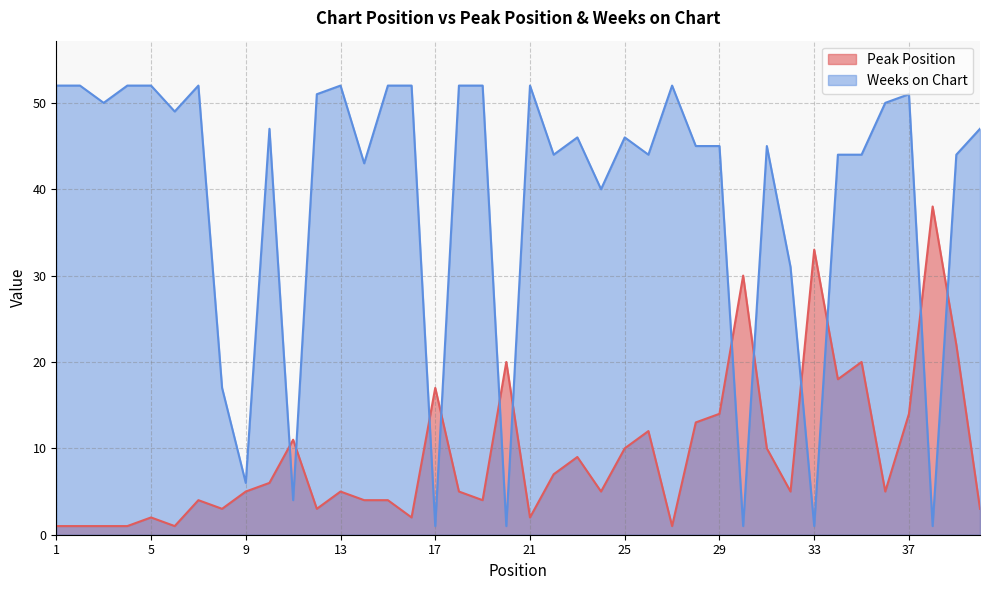

Reading right to left, list all the values displayed in this chart.

Peak Position: 40=3	39=22	38=38	37=14	36=5	35=20	34=18	33=33	32=5	31=10	30=30	29=14	28=13	27=1	26=12	25=10	24=5	23=9	22=7	21=2	20=20	19=4	18=5	17=17	16=2	15=4	14=4	13=5	12=3	11=11	10=6	9=5	8=3	7=4	6=1	5=2	4=1	3=1	2=1	1=1
Weeks on Chart: 40=47	39=44	38=1	37=51	36=50	35=44	34=44	33=1	32=31	31=45	30=1	29=45	28=45	27=52	26=44	25=46	24=40	23=46	22=44	21=52	20=1	19=52	18=52	17=1	16=52	15=52	14=43	13=52	12=51	11=4	10=47	9=6	8=17	7=52	6=49	5=52	4=52	3=50	2=52	1=52